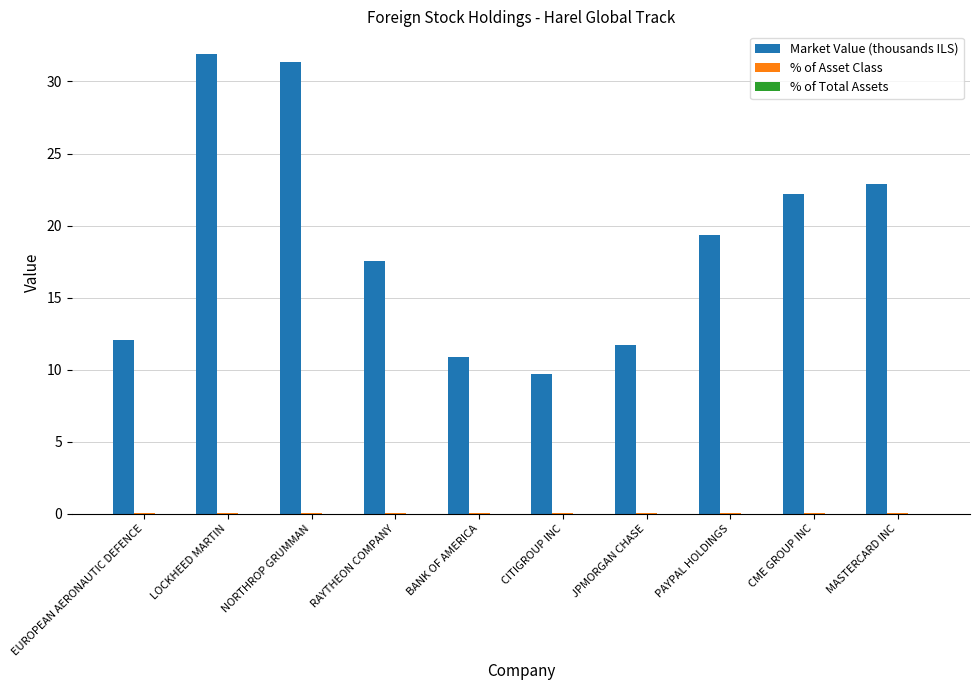

Are the bars grouped side by side (vs. stacked)?

Yes